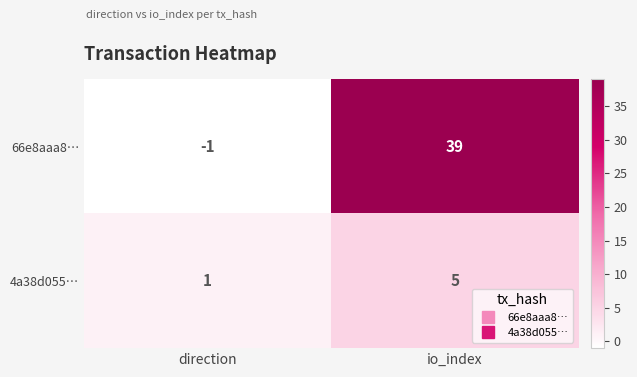

Which label corresponds to the largest value in the chart?

io_index